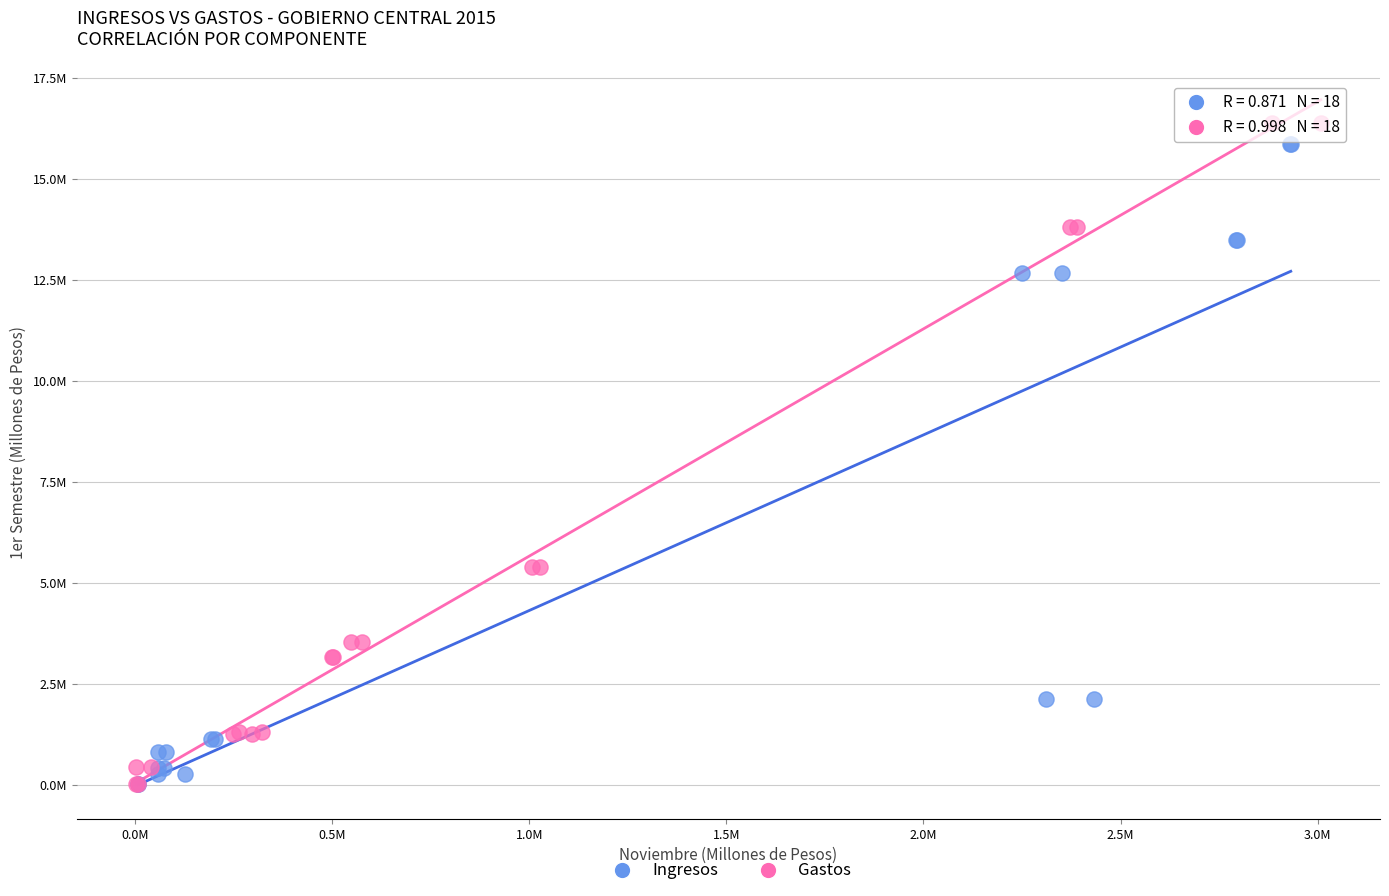

Which series contains the highest Y value?

Gastos